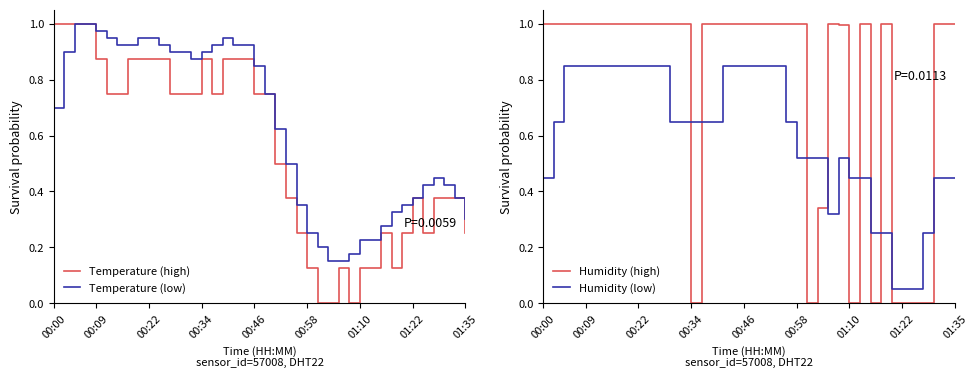

True or false: Humidity (low) and Humidity (high) cross at least once.

True